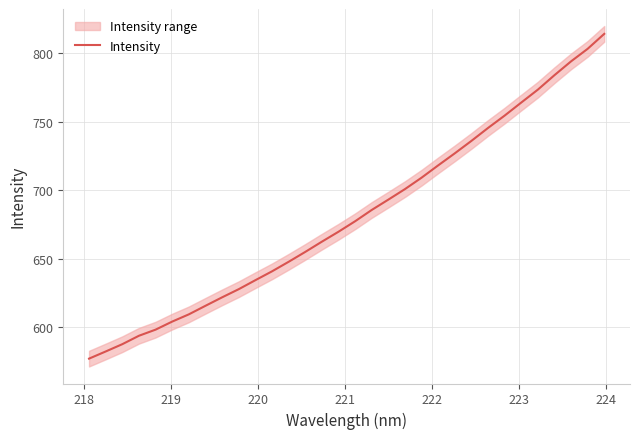

What is the minimum value for Intensity?

577.1